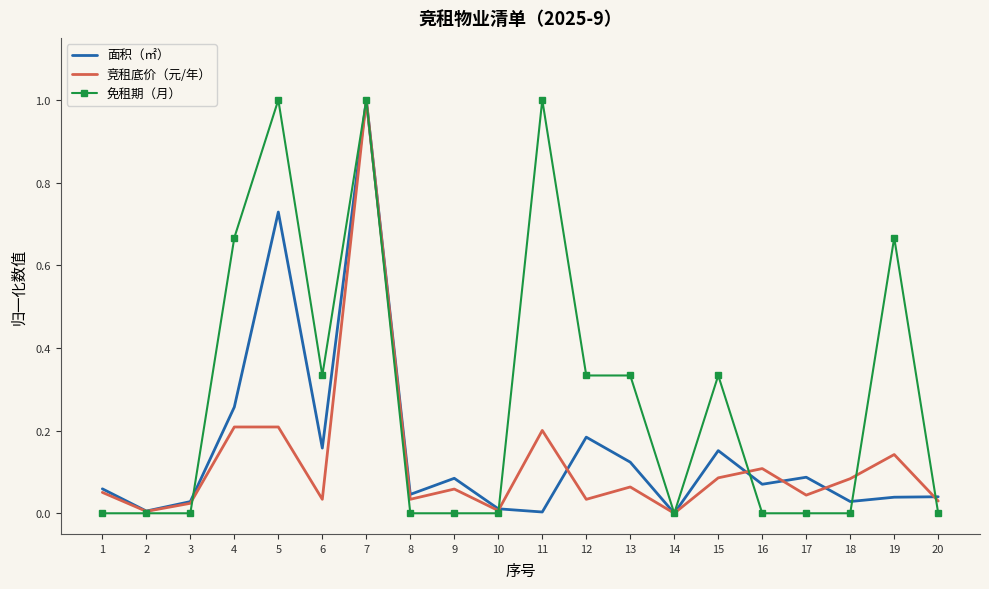

Is it true that 面积（㎡） equals 0.1 at 19?

False